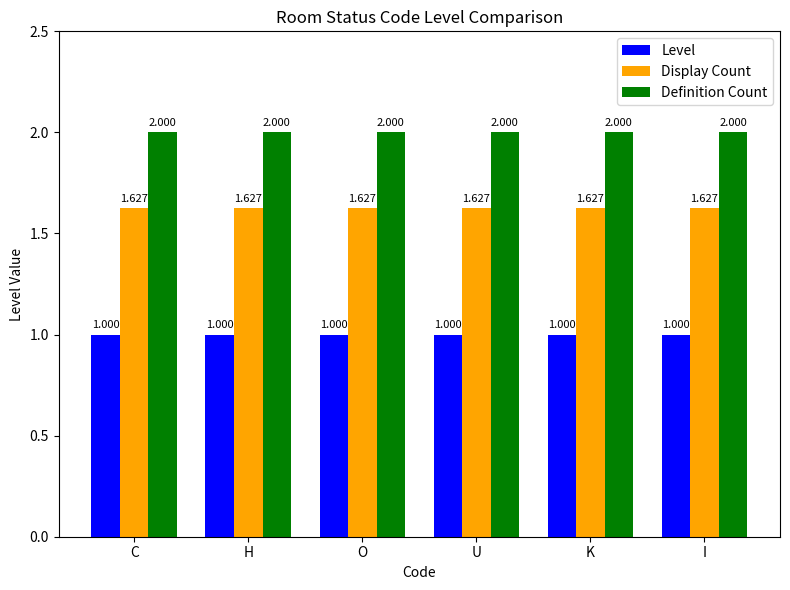

Is the value of Display Count at K greater than the value of Definition Count at I?

No